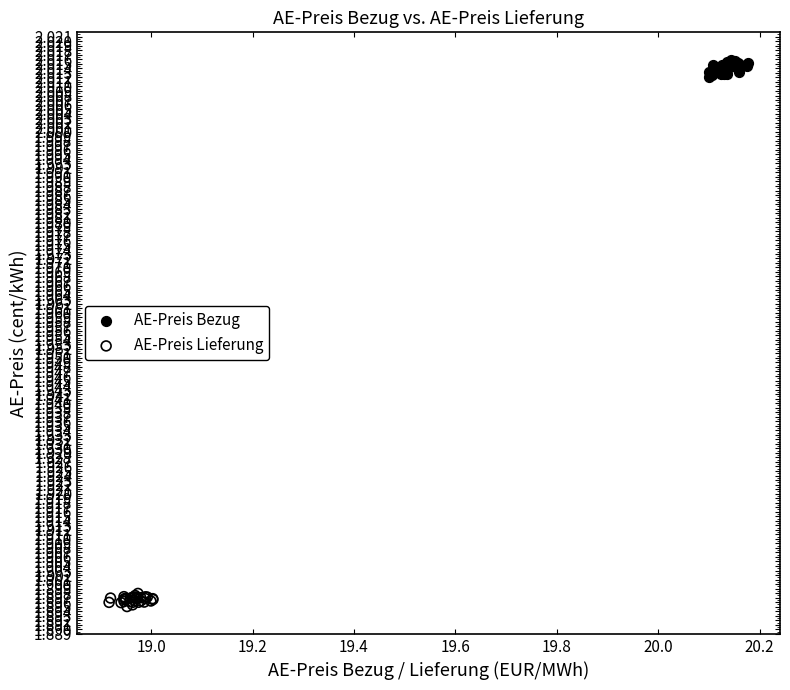

Which series reaches the minimum Y coordinate?

AE-Preis Lieferung